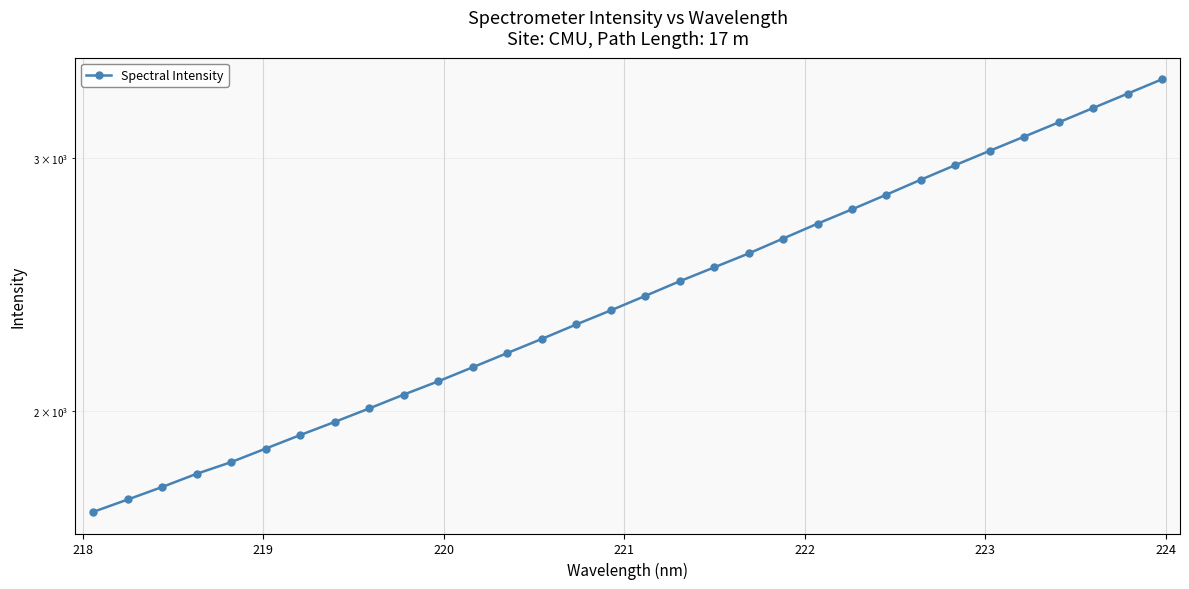

Count the number of categories in the chart.

32